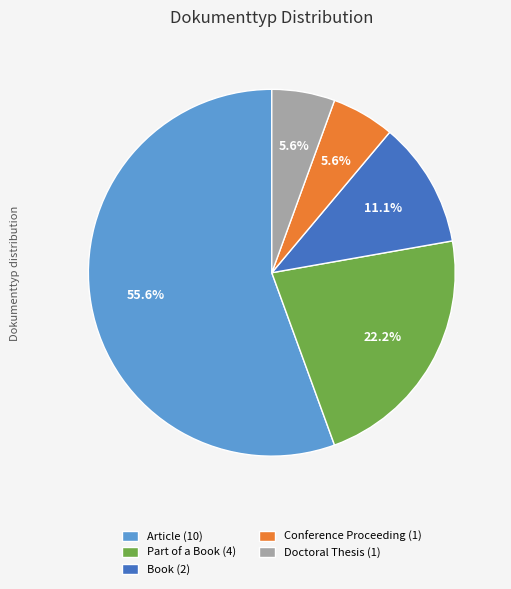

To the nearest percent, what is the difference between the largest and smallest slice percentages?

50%